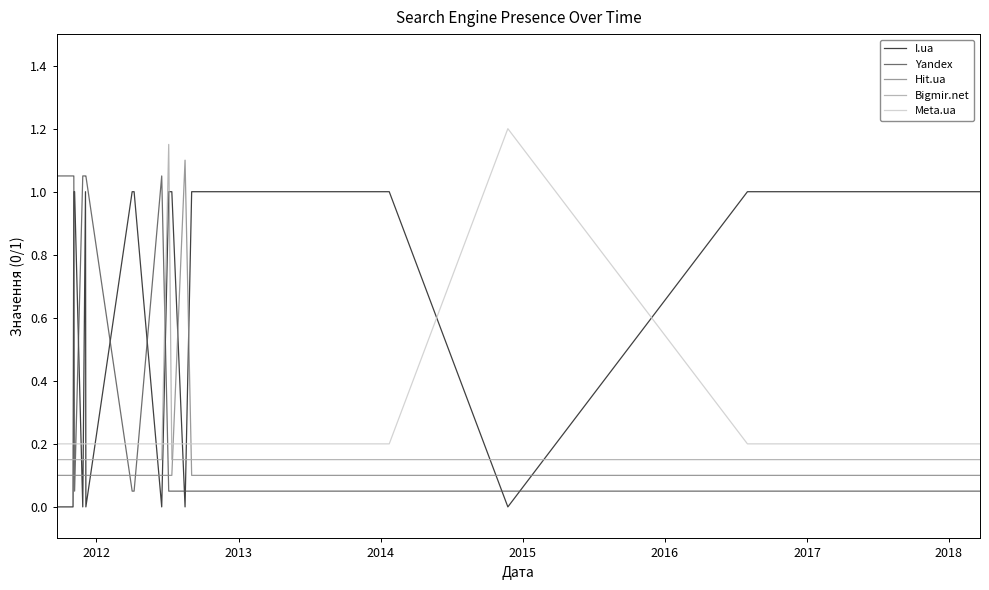

What is the greatest value displayed?

1.2